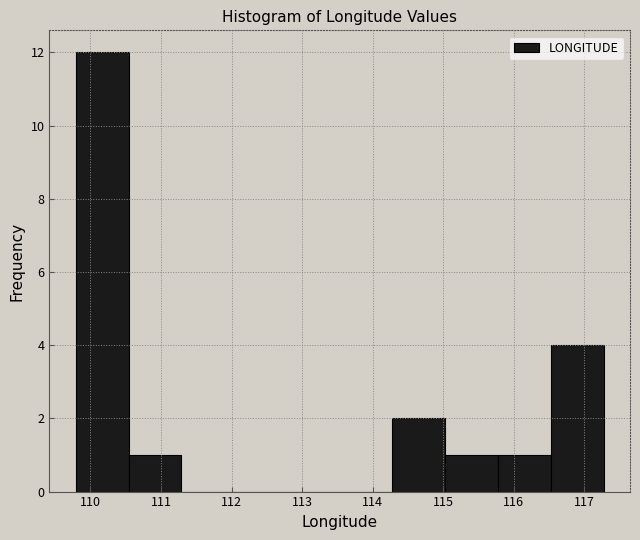

Reading left to right, transcribe this chart: for each bar, give the range it covers on the x-axis and its height. Neither the bar edges nor the heights are printed on the chart, so give them approximately, as read against the axes.

109.8 to 110.5: 12
110.5 to 111.3: 1
111.3 to 112.0: 0
112.0 to 112.8: 0
112.8 to 113.5: 0
113.5 to 114.3: 0
114.3 to 115.0: 2
115.0 to 115.8: 1
115.8 to 116.5: 1
116.5 to 117.3: 4